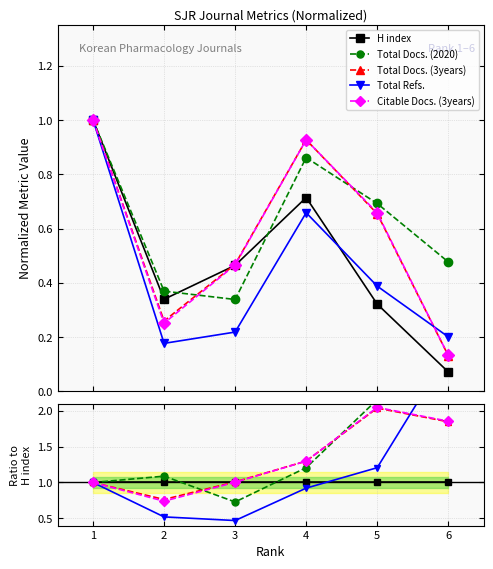

At which category is the sum across all series the highest?

6